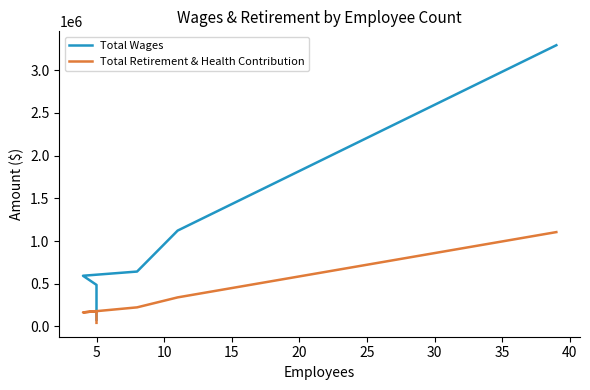

What is the value of the Total Wages point at the 3rd from the left?

593611